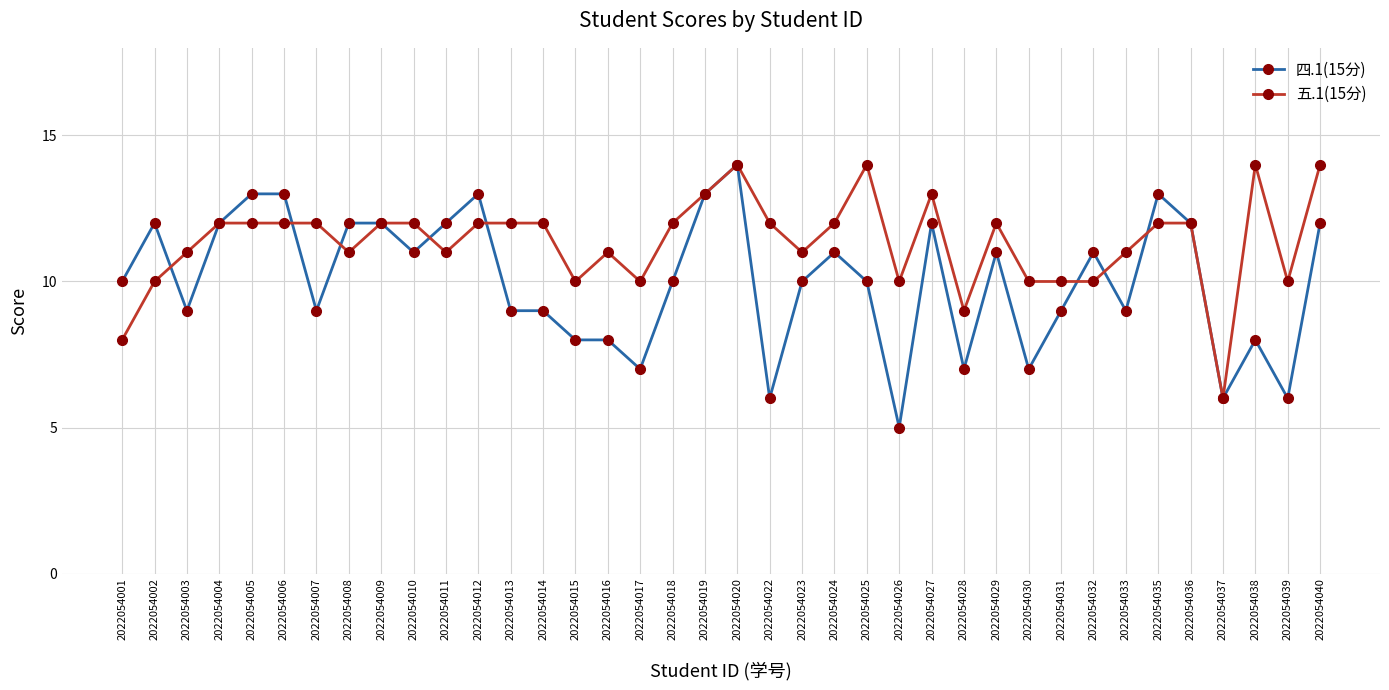

At which category is the sum across all series the highest?

2022054020